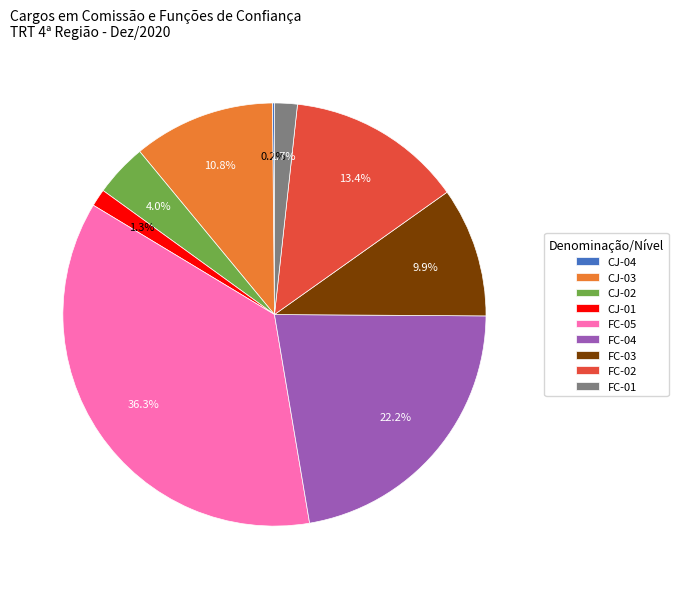

What percentage is NOT represented by CJ-01?

98.7%